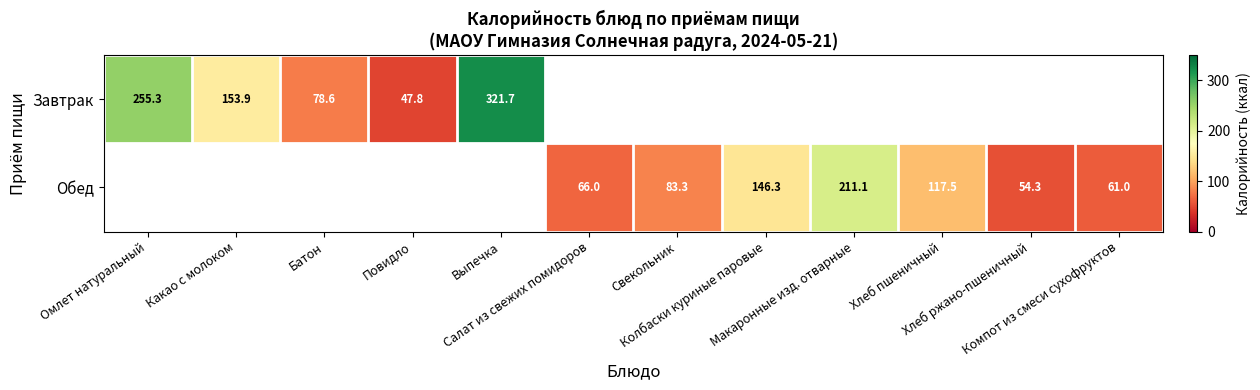

What is the difference between the Завтрак values at Какао с молоком and Батон?

75.3